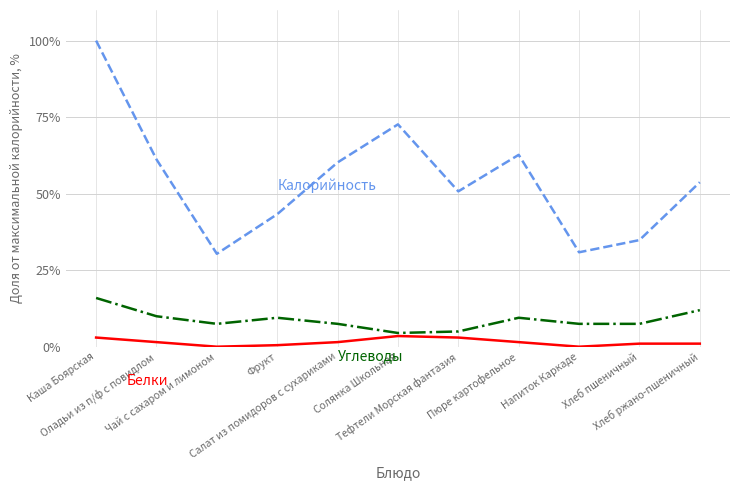

At which category is the sum across all series the highest?

Каша Боярская